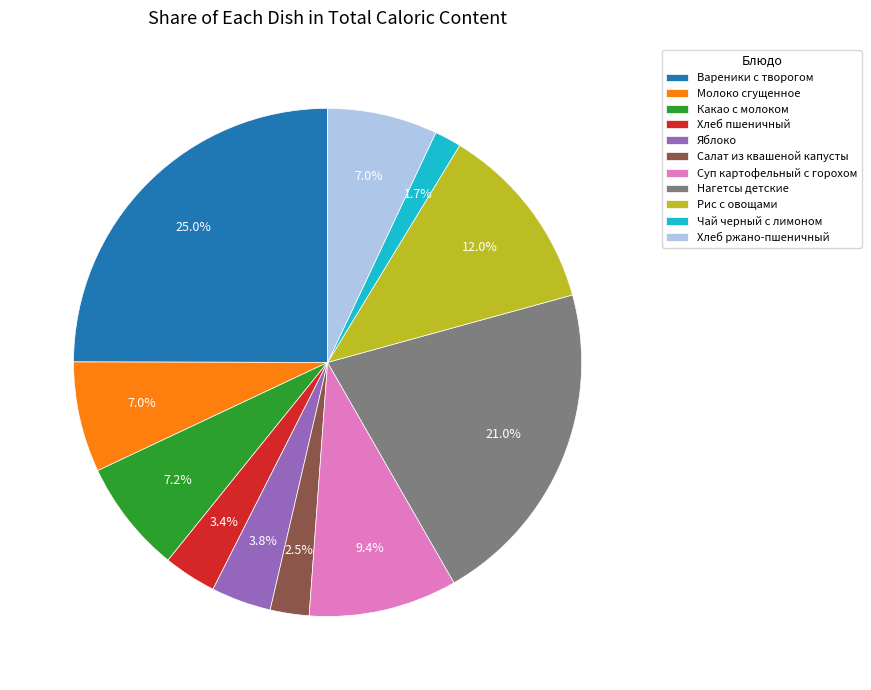

Which slice is the largest?

Вареники с творогом